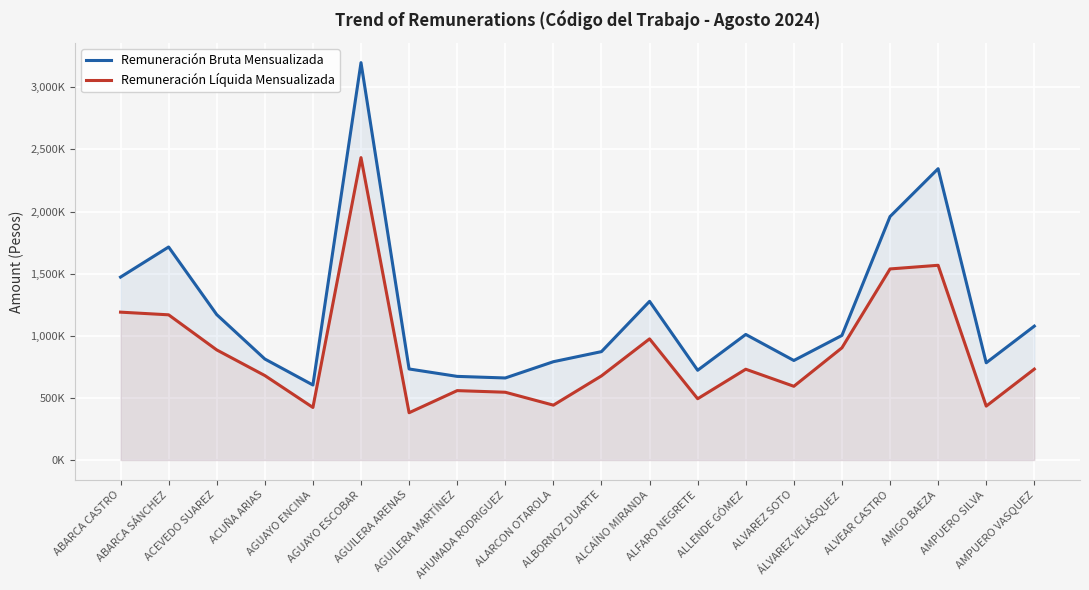

True or false: Remuneración Líquida Mensualizada and Remuneración Bruta Mensualizada cross at least once.

False